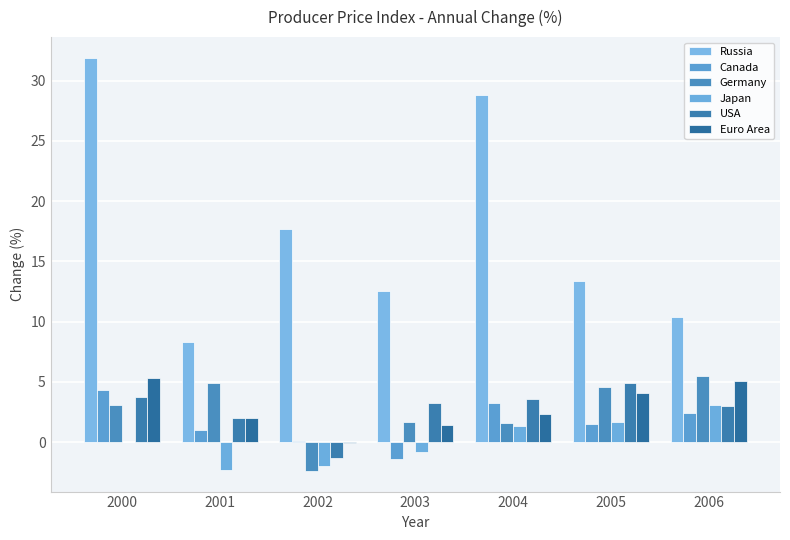

How many positive values does the Germany series have?

6